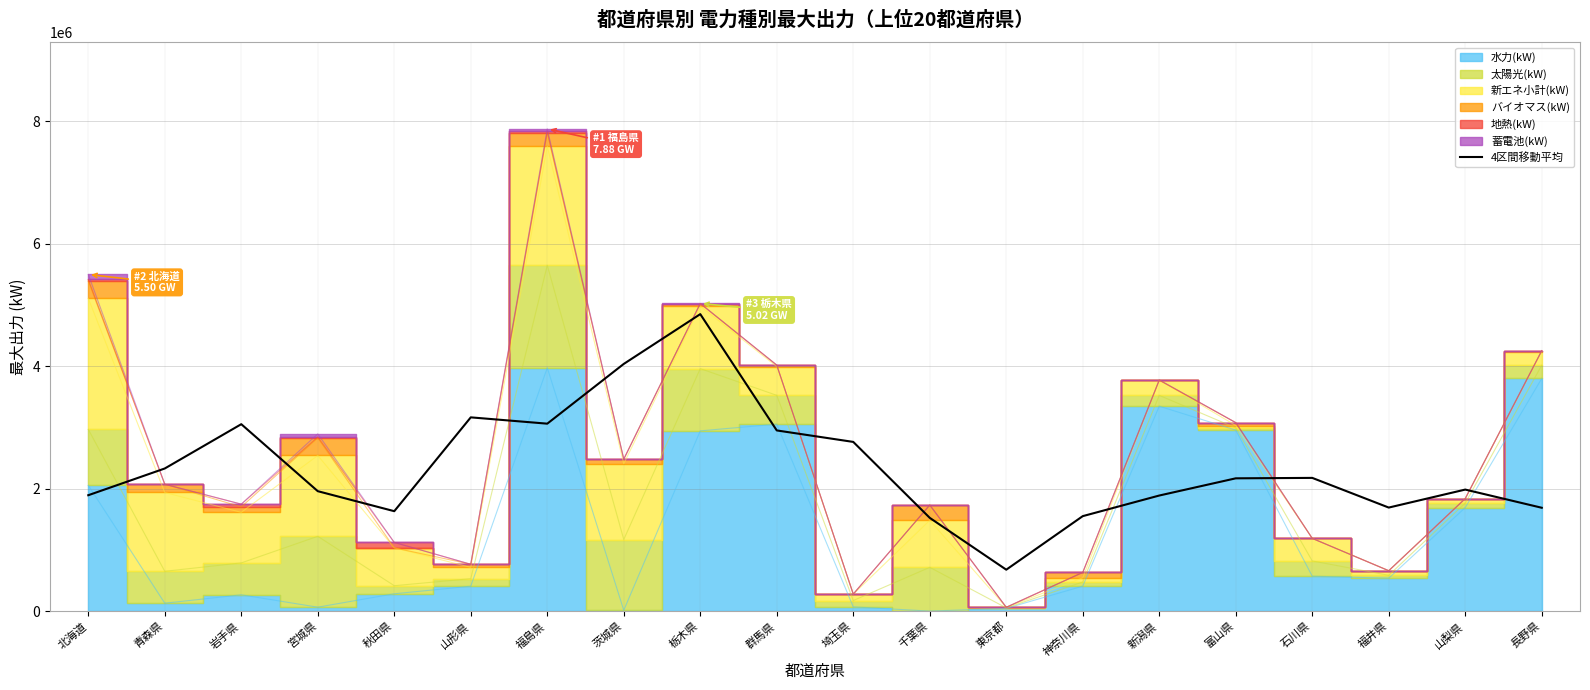

At which label does the data first exceed 2168367?

青森県